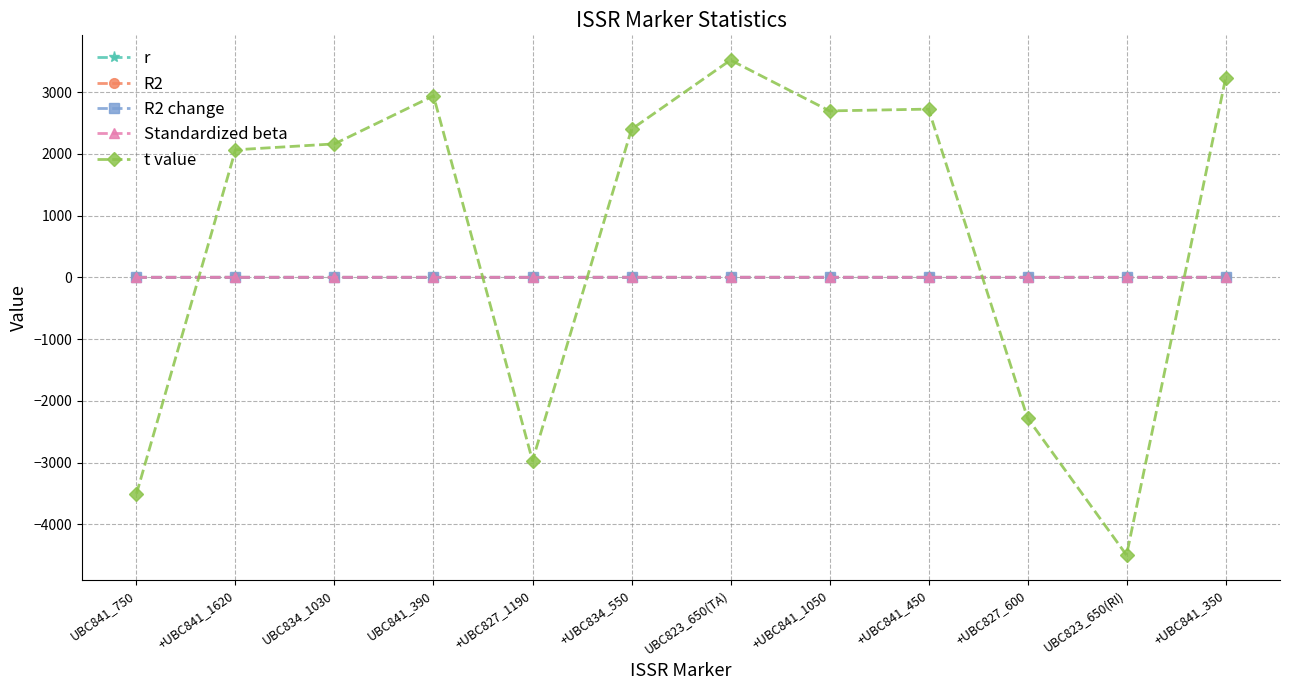

What is the value of the t value point at the 7th from the left?

3518.0